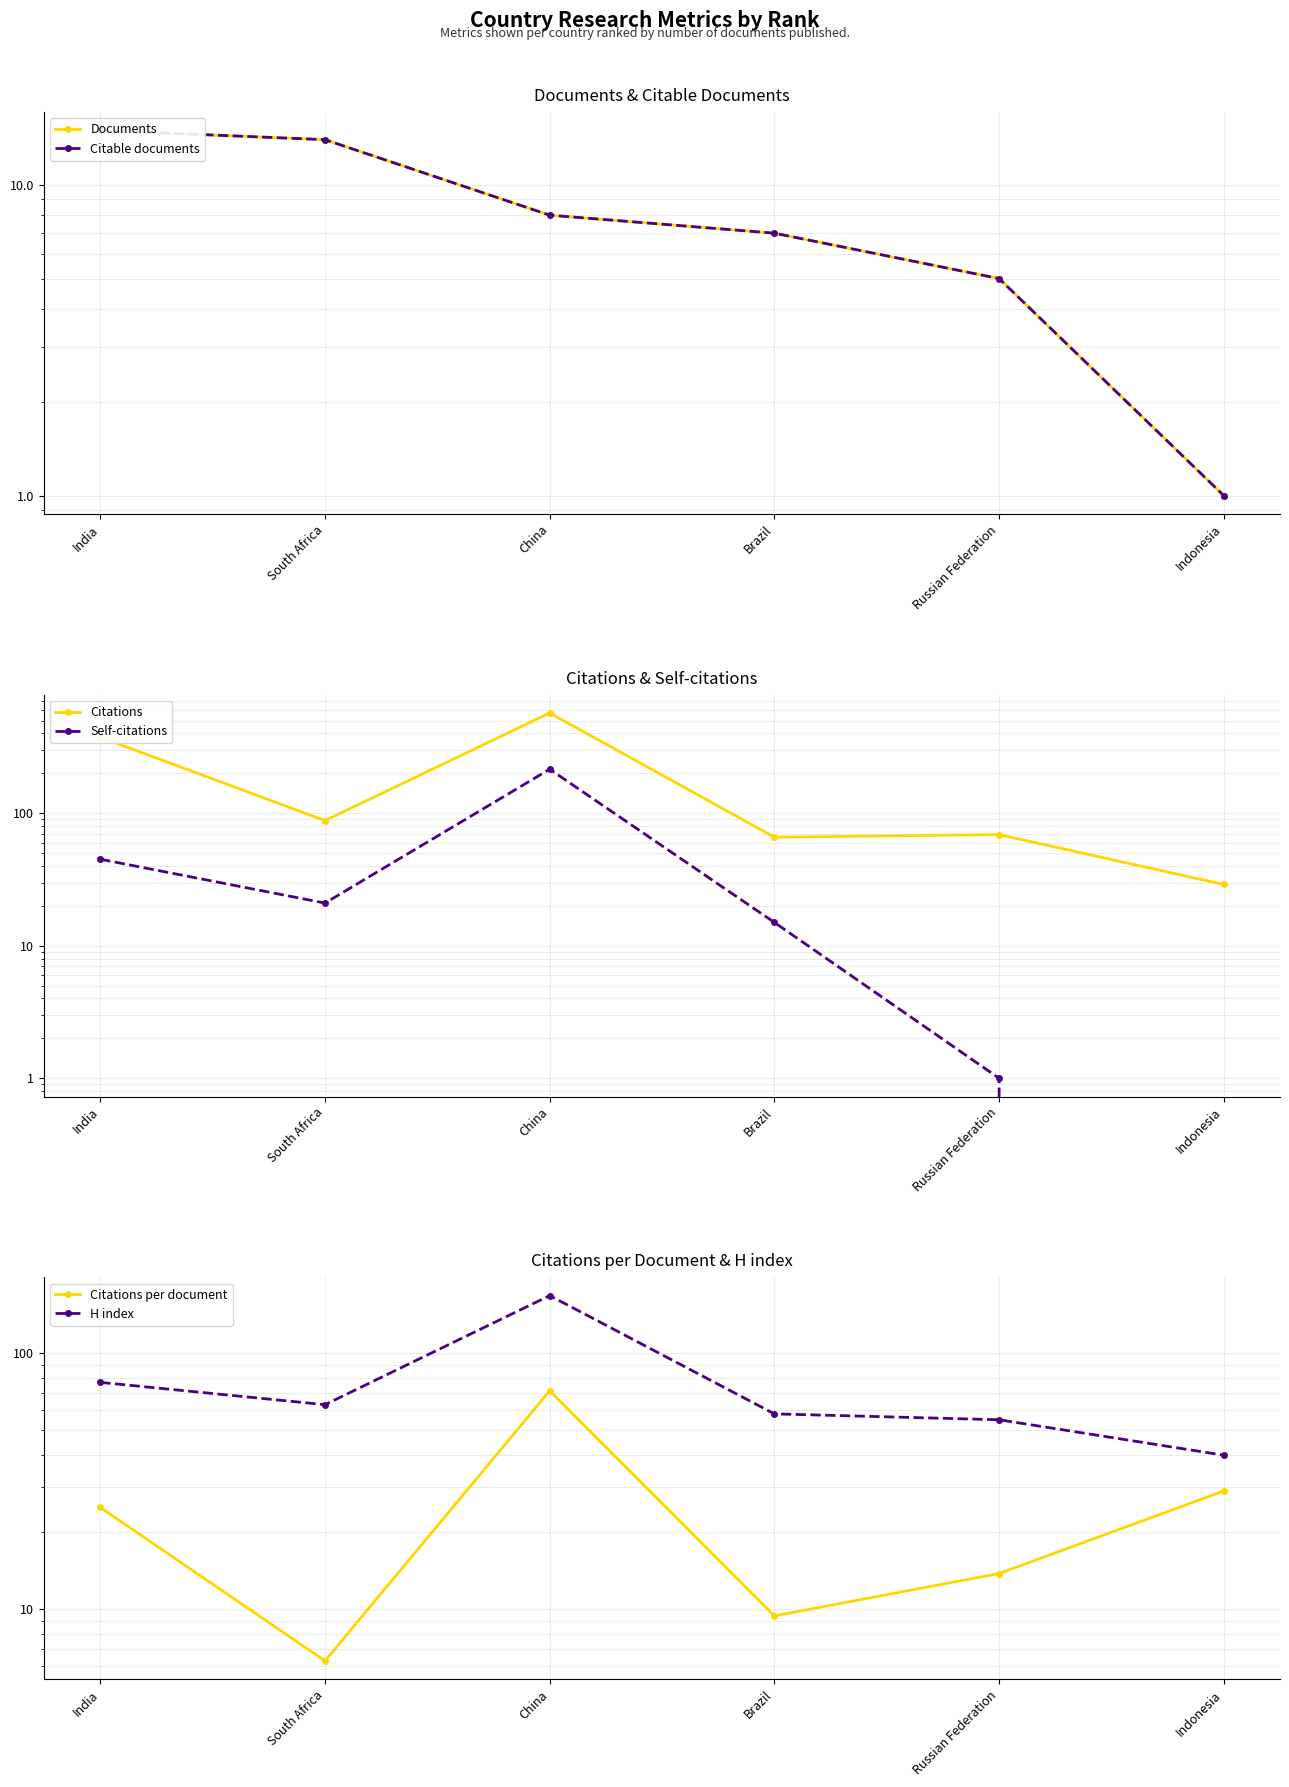

List the series in order of their peak value, highest first.

Citations, Self-citations, H index, Citations per document, Documents, Citable documents